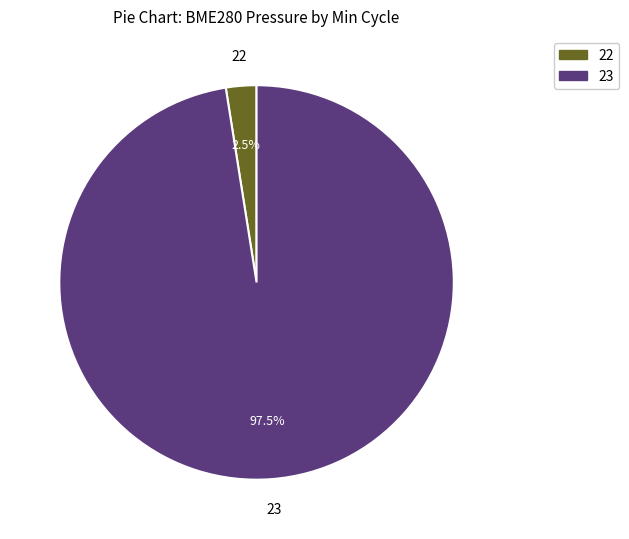

Is there any slice that represents more than half of the pie?

Yes